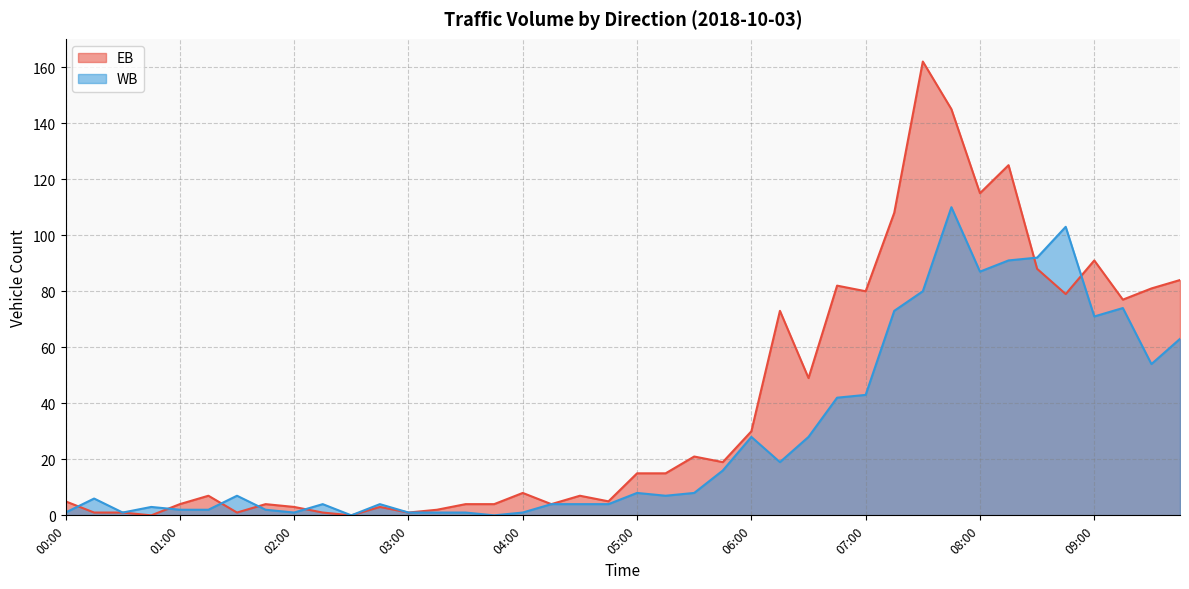

How many lines are shown in the chart?

2